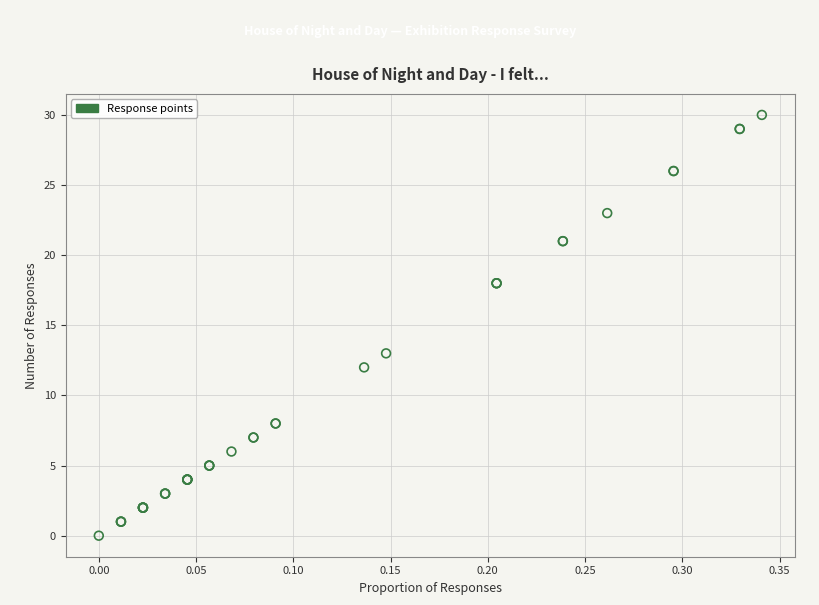

What Y value in the scatter plot is closest to 15?

13